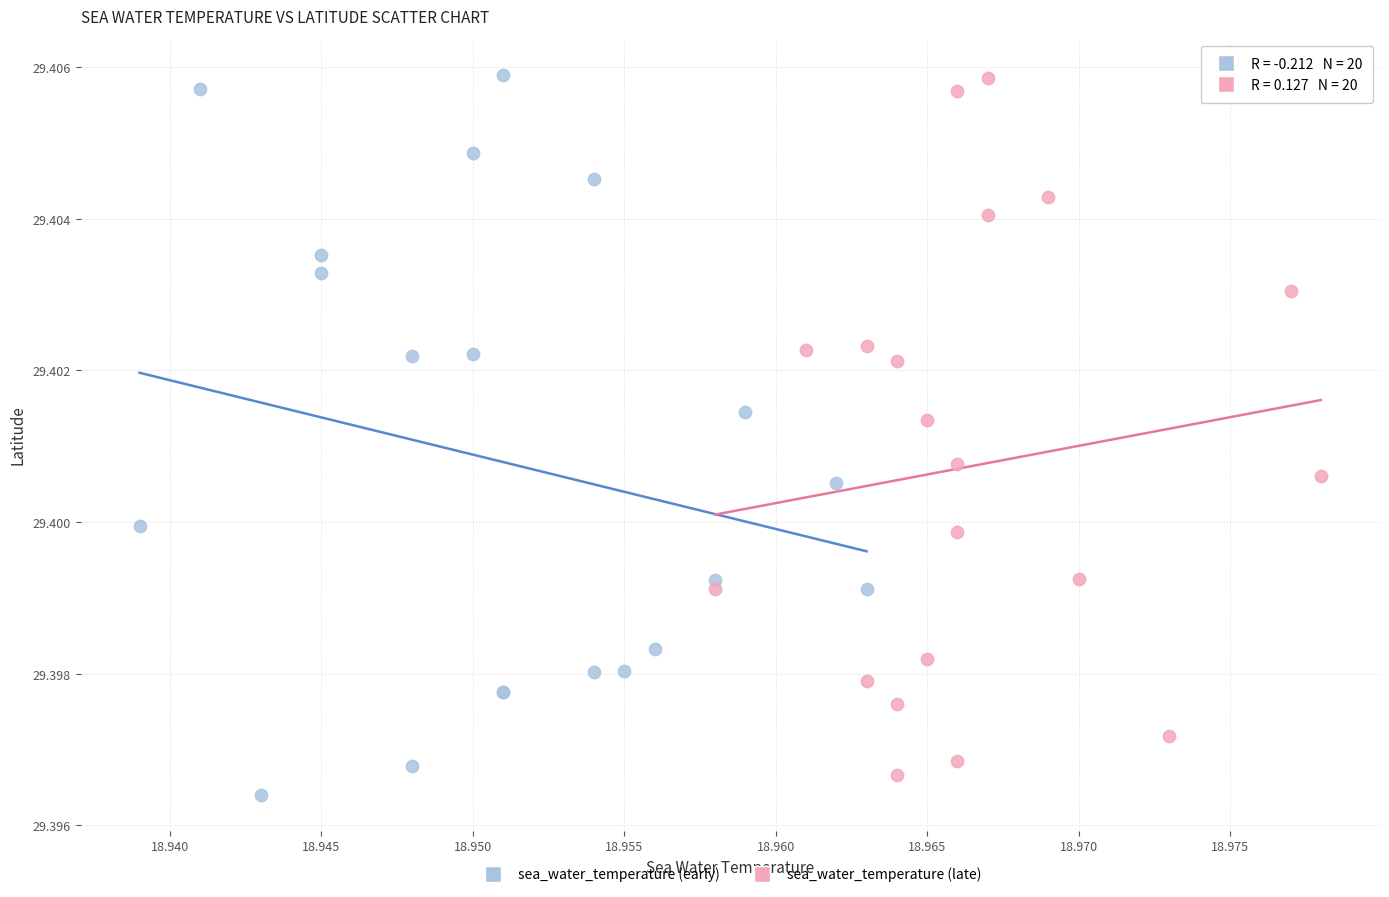

What are all the series names shown in the legend?

sea_water_temperature (early), sea_water_temperature (late)